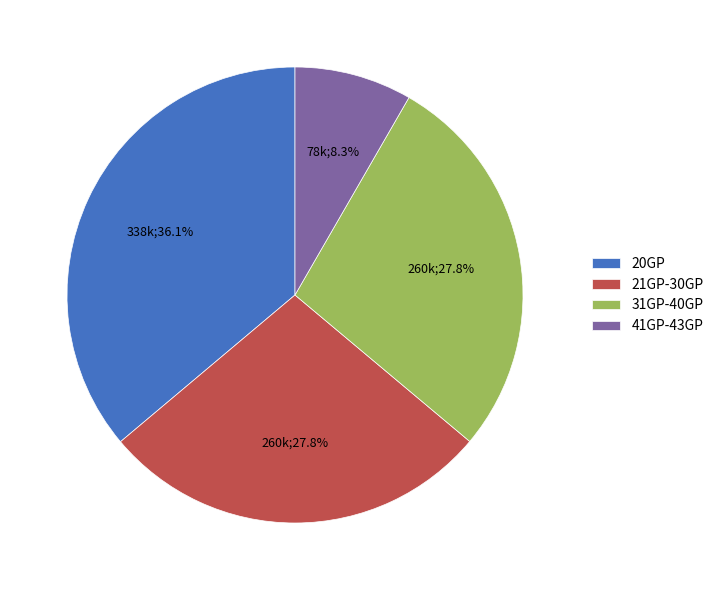

Between 31GP-40GP and 41GP-43GP, which is larger?

31GP-40GP